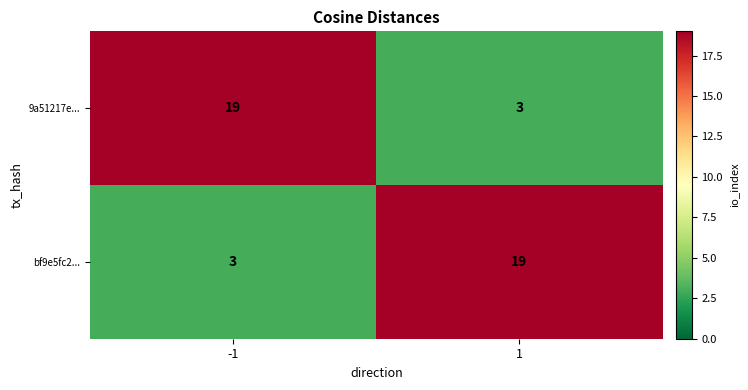

What is the total value across all series at 1?

22